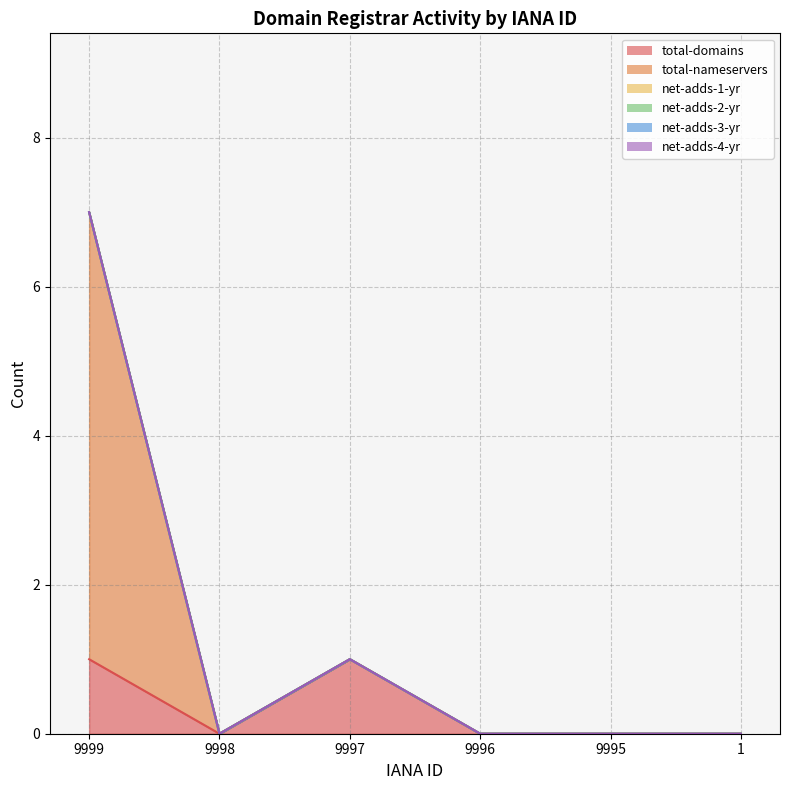

Reading left to right, transcribe all the data shown in this chart.

total-domains: 9999=1	9998=0	9997=1	9996=0	9995=0	1=0
total-nameservers: 9999=6	9998=0	9997=0	9996=0	9995=0	1=0
net-adds-1-yr: 9999=0	9998=0	9997=0	9996=0	9995=0	1=0
net-adds-2-yr: 9999=0	9998=0	9997=0	9996=0	9995=0	1=0
net-adds-3-yr: 9999=0	9998=0	9997=0	9996=0	9995=0	1=0
net-adds-4-yr: 9999=0	9998=0	9997=0	9996=0	9995=0	1=0